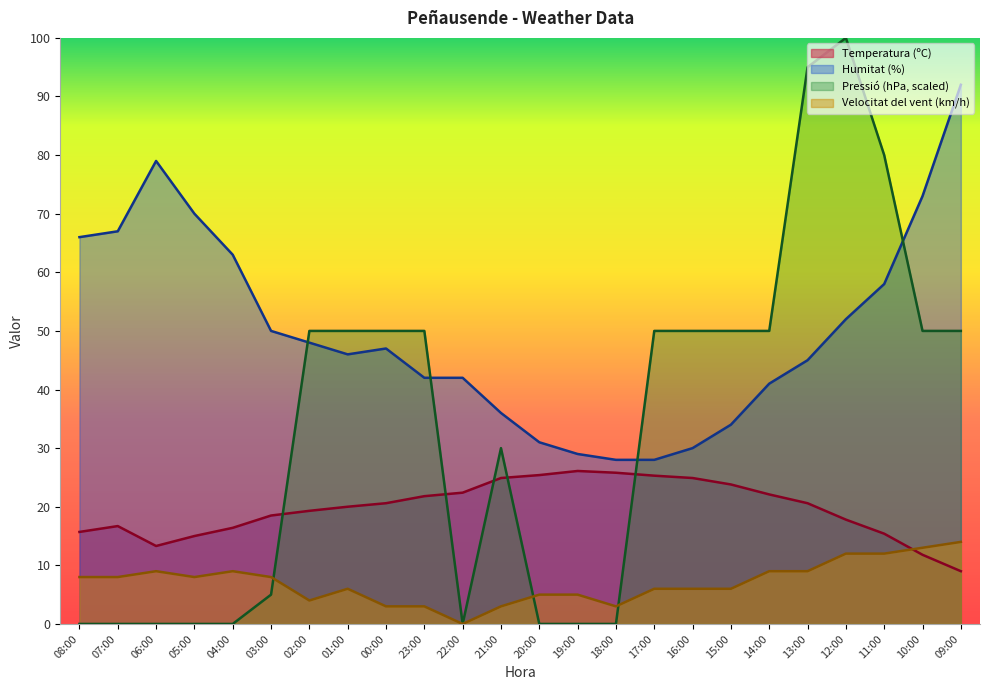

What is the label of the 16th point from the left?

17:00